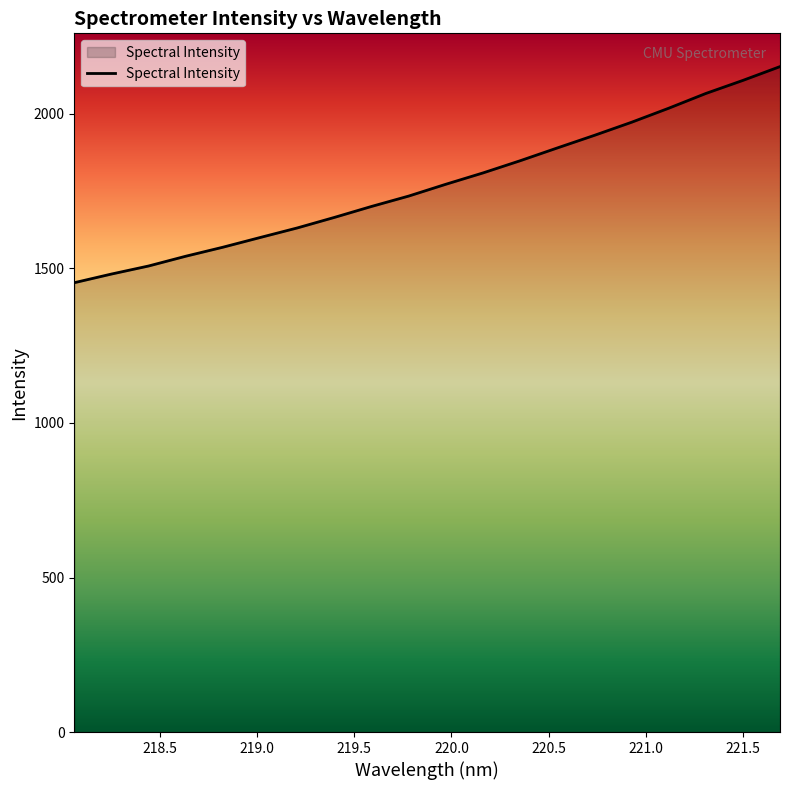

What is the difference between the maximum and minimum values?

699.2